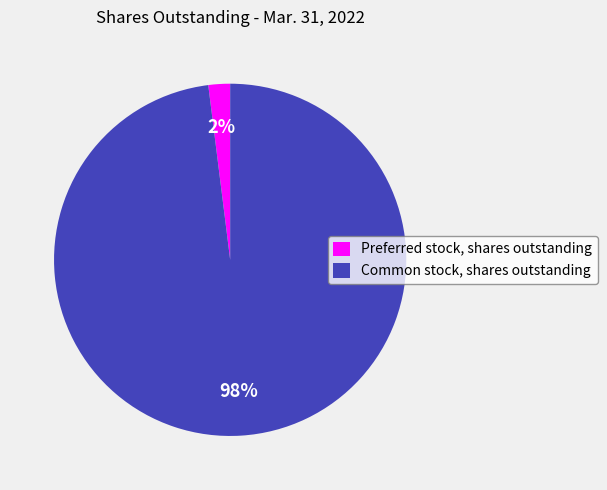

Is the sum of Common stock, shares outstanding and Preferred stock, shares outstanding greater than half?

Yes